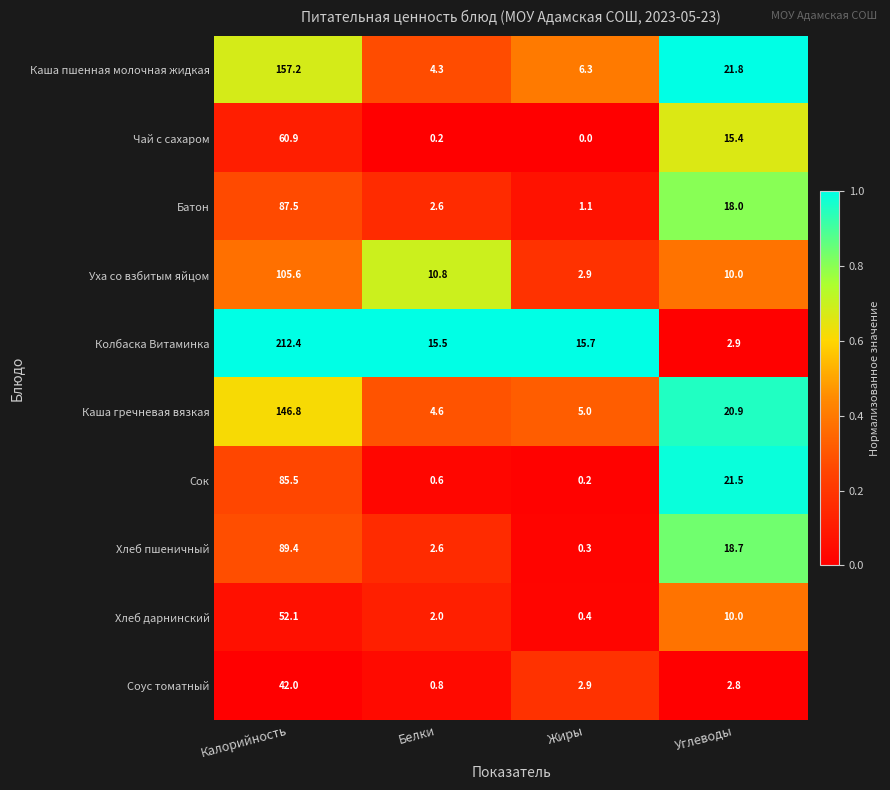

At how many categories does at least one series exceed 0?

4